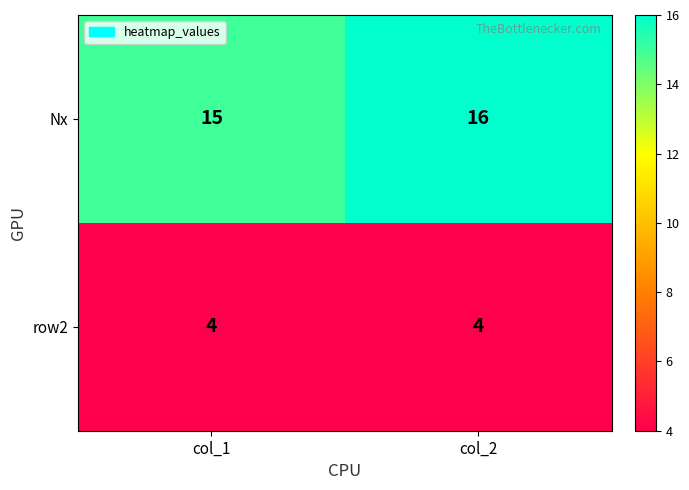

Between col_1 and col_2, which series saw the biggest shift?

Nx